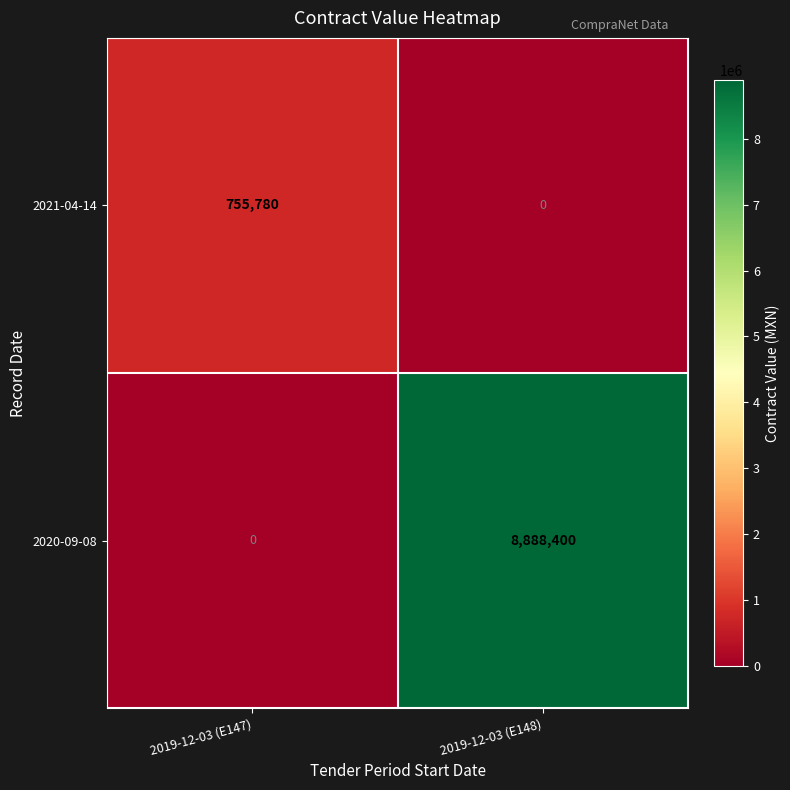

Reading left to right, what are all the values shown in this chart?

2021-04-14: 2019-12-03 (E147)=755780	2019-12-03 (E148)=0
2020-09-08: 2019-12-03 (E147)=0	2019-12-03 (E148)=8888400